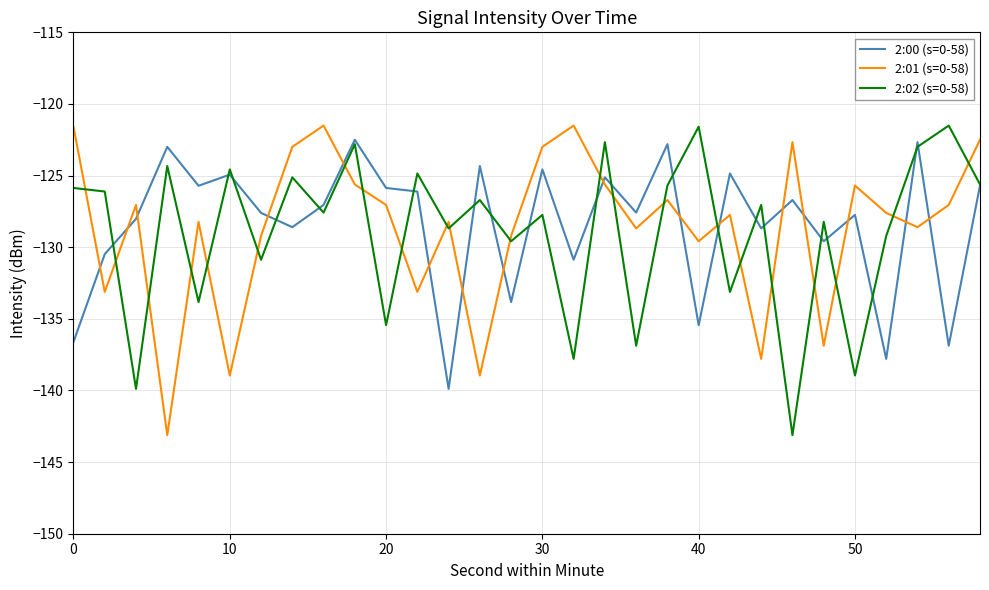

What is the difference between the maximum and minimum values in the 2:01 (s=0-58) series?

21.6